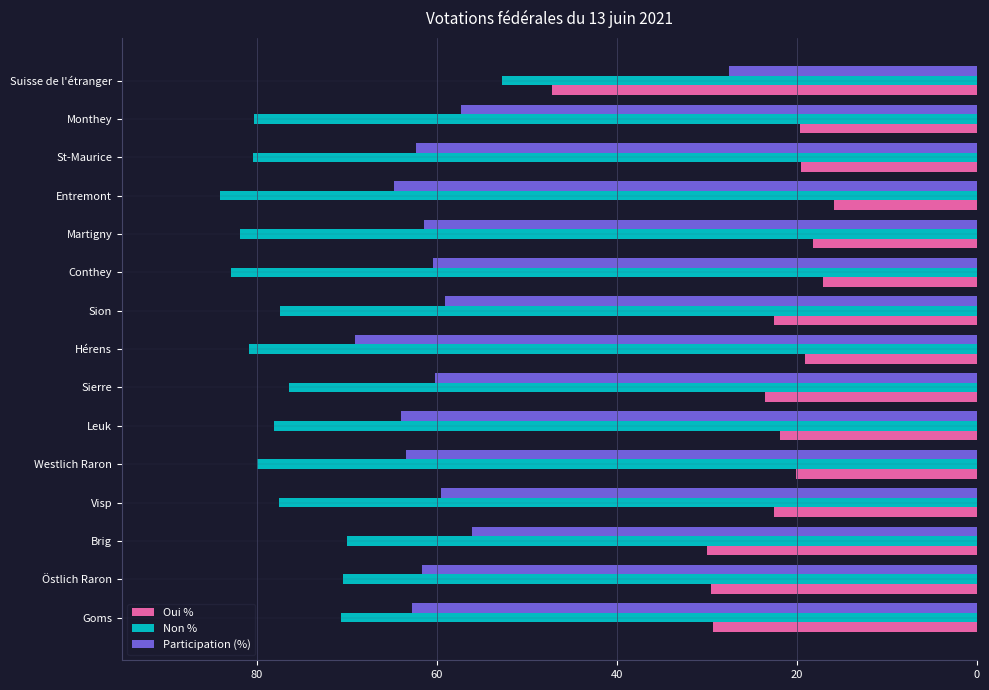

What is the difference between the highest and lowest values at St-Maurice?

60.9